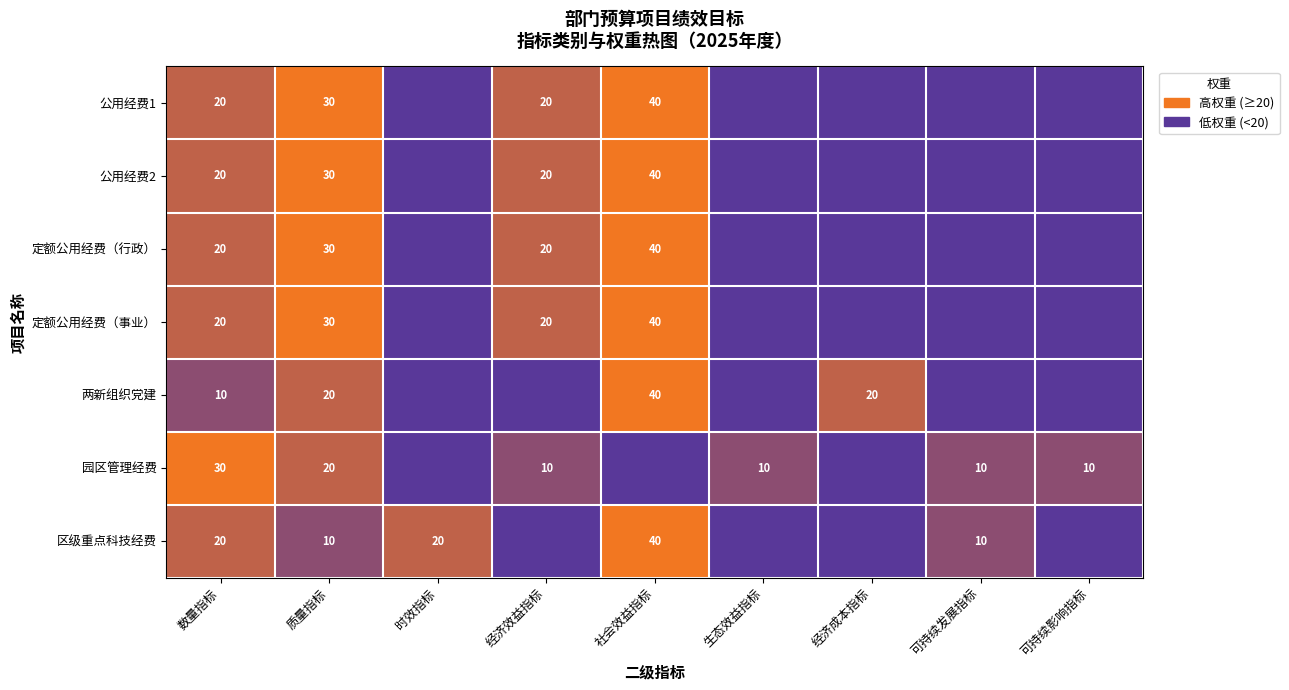

The 两新组织党建 series shows 10 at 数量指标. True or false?

True